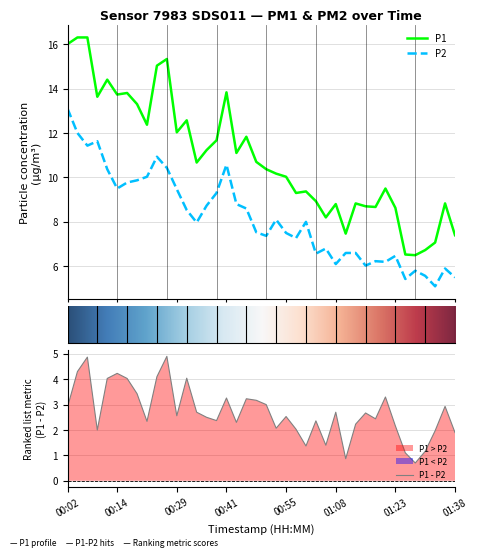

True or false: P1 has a value of 15.3 at 10.

True